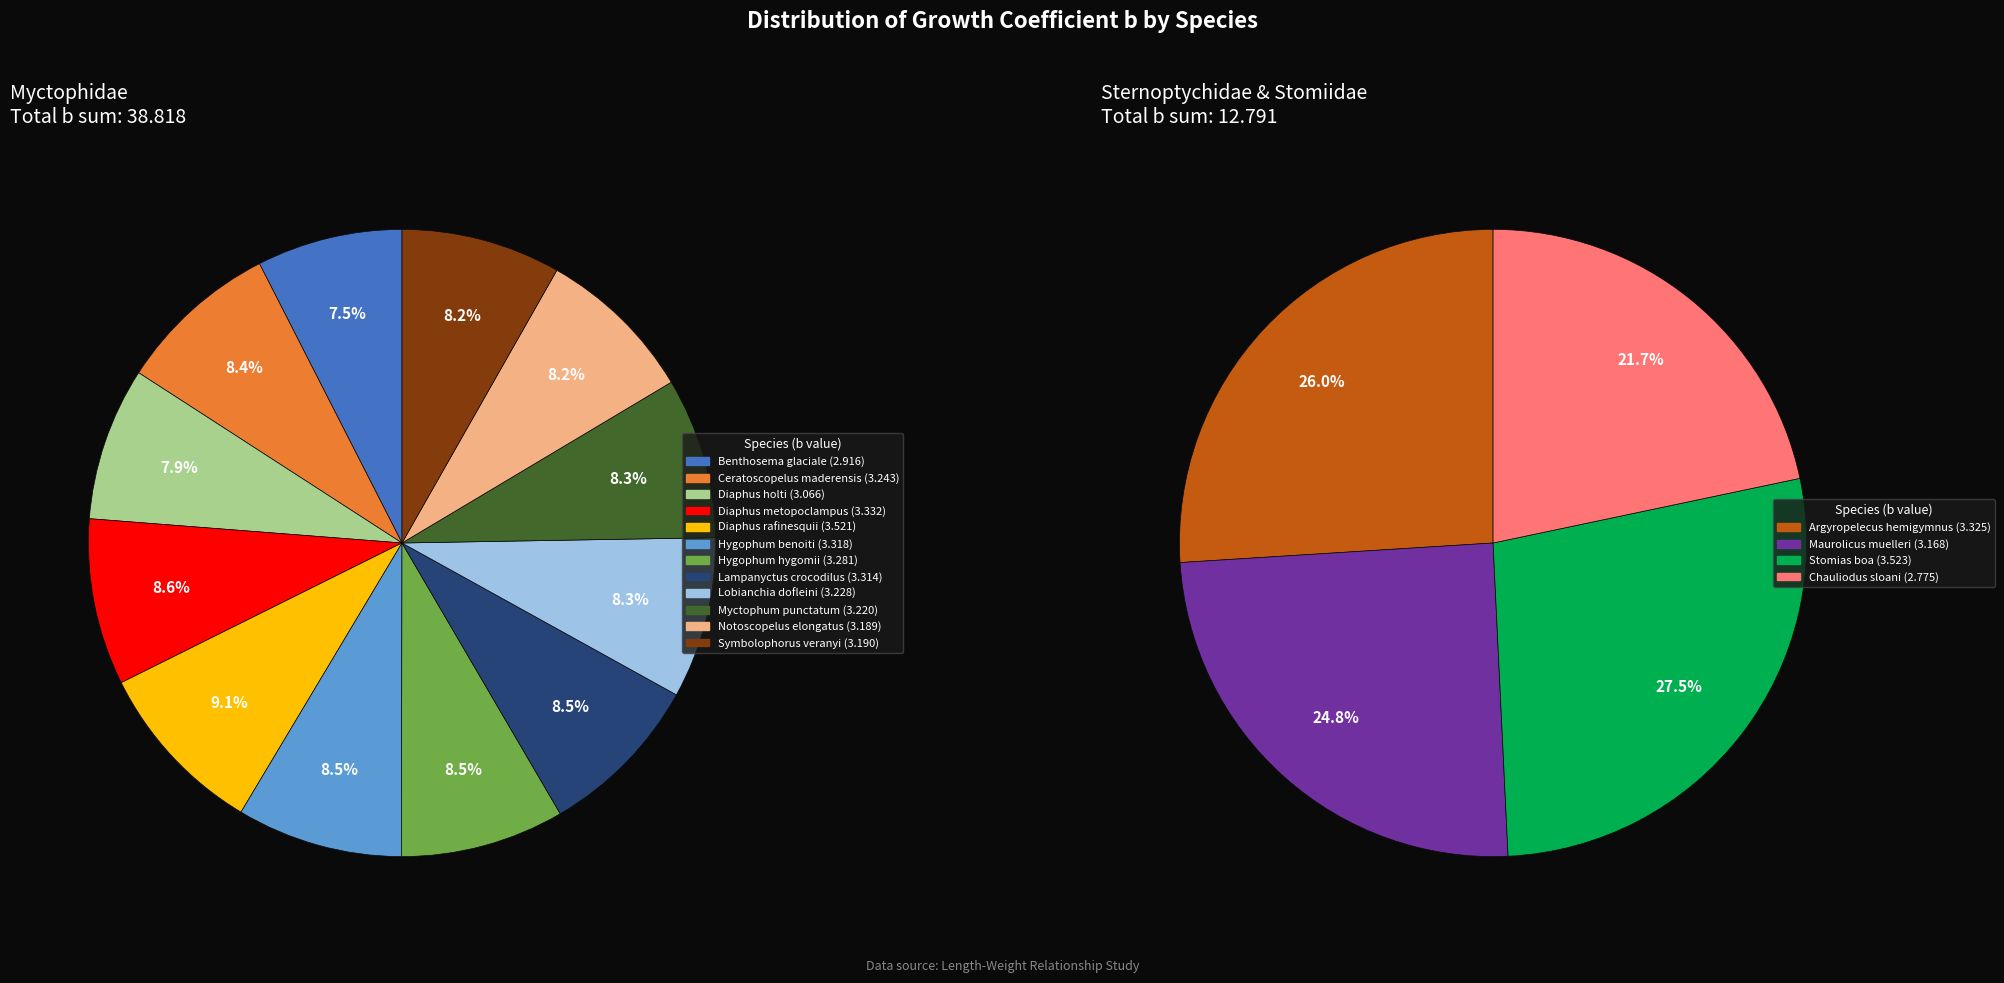

What is the ratio of the value at Notoscopelus elongatus to the value at Diaphus metopoclampus?

1.0